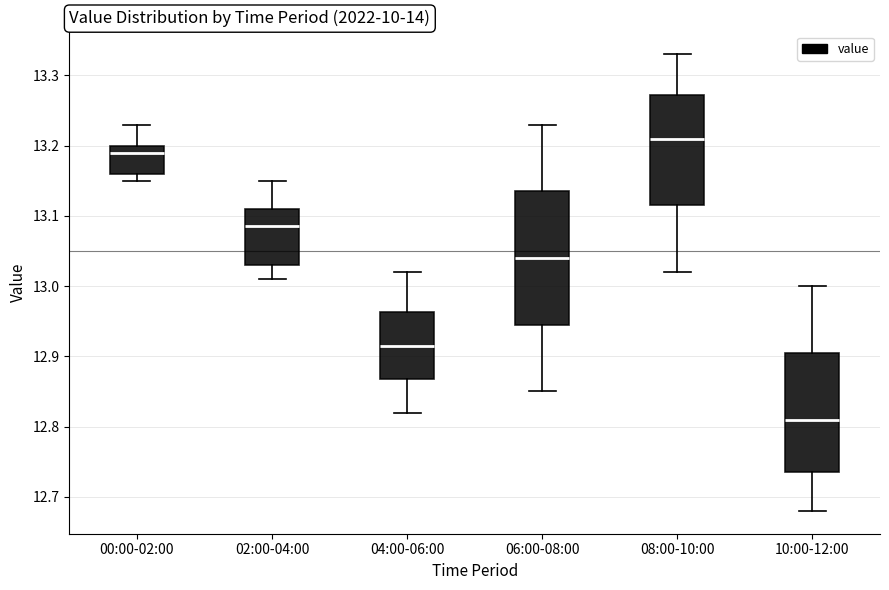

Reading left to right, read every box against the y-axis: the position of its median line, the range the box covers, and the ends of its whiskers. The values are not printed on the chart, so give them approximately, as read against the axis.

00:00-02:00: median 13.19, box 13.16 to 13.20, whiskers 13.15 to 13.23
02:00-04:00: median 13.09, box 13.03 to 13.11, whiskers 13.01 to 13.15
04:00-06:00: median 12.92, box 12.87 to 12.96, whiskers 12.82 to 13.02
06:00-08:00: median 13.04, box 12.95 to 13.14, whiskers 12.85 to 13.23
08:00-10:00: median 13.21, box 13.12 to 13.27, whiskers 13.02 to 13.33
10:00-12:00: median 12.81, box 12.74 to 12.91, whiskers 12.68 to 13.00